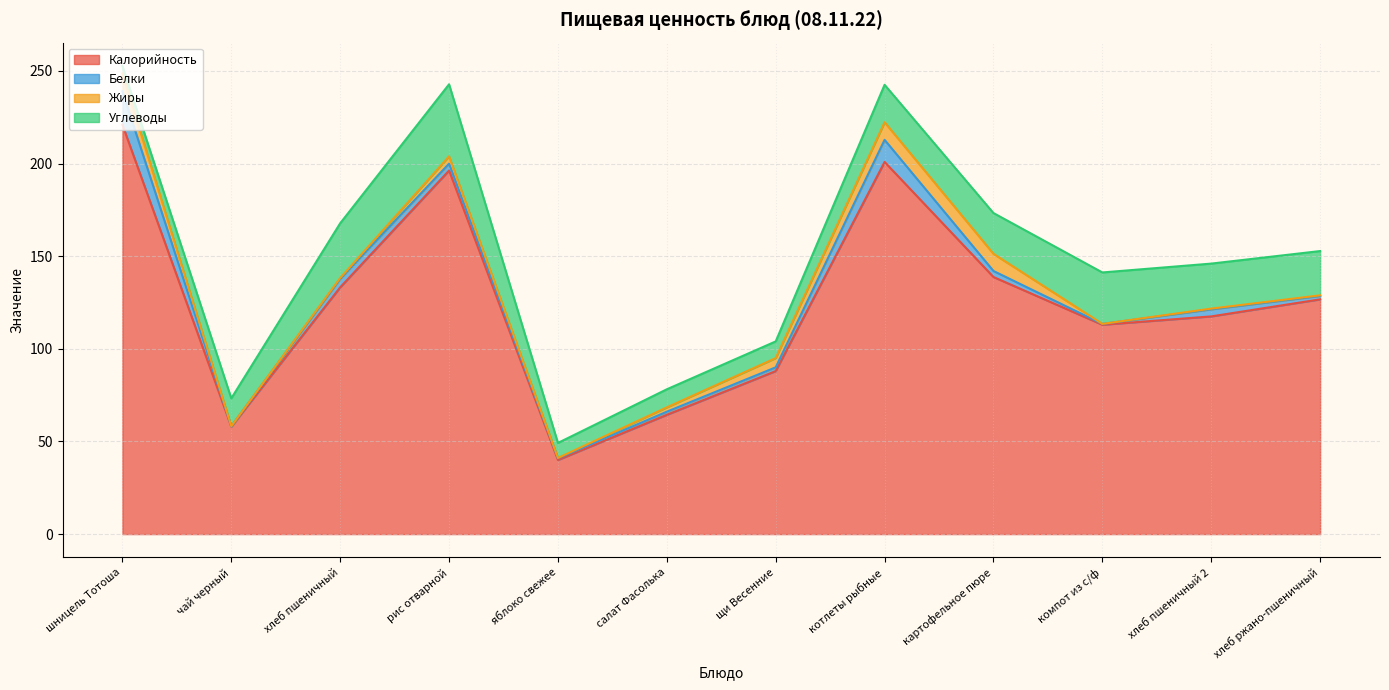

At which label does Жиры first exceed 2?

шницель Тотоша